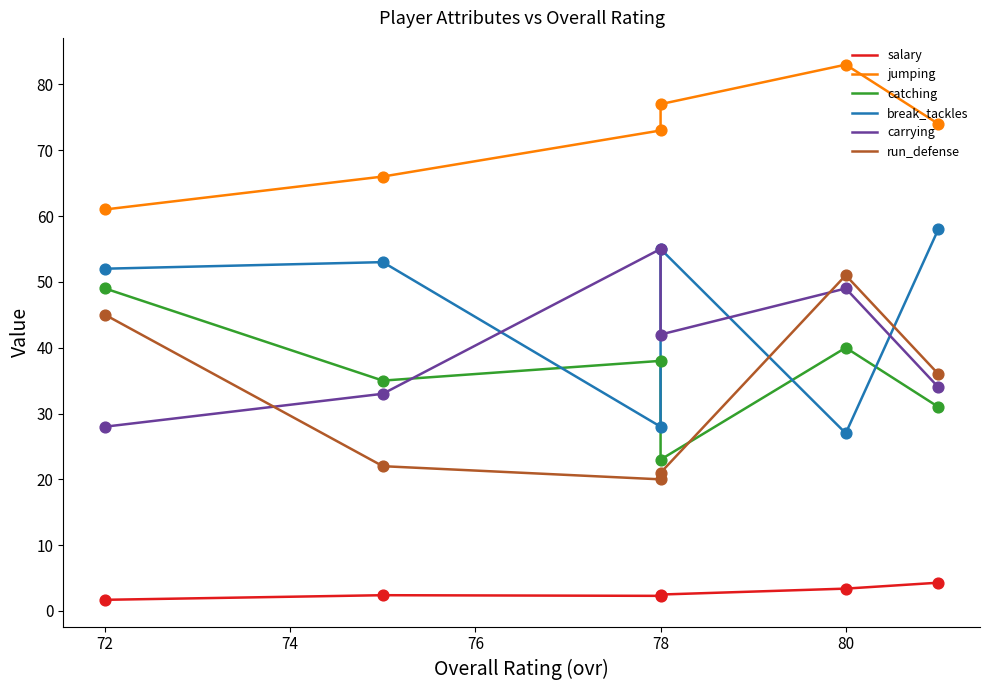

What are all the series names shown in the legend?

salary, jumping, catching, break_tackles, carrying, run_defense